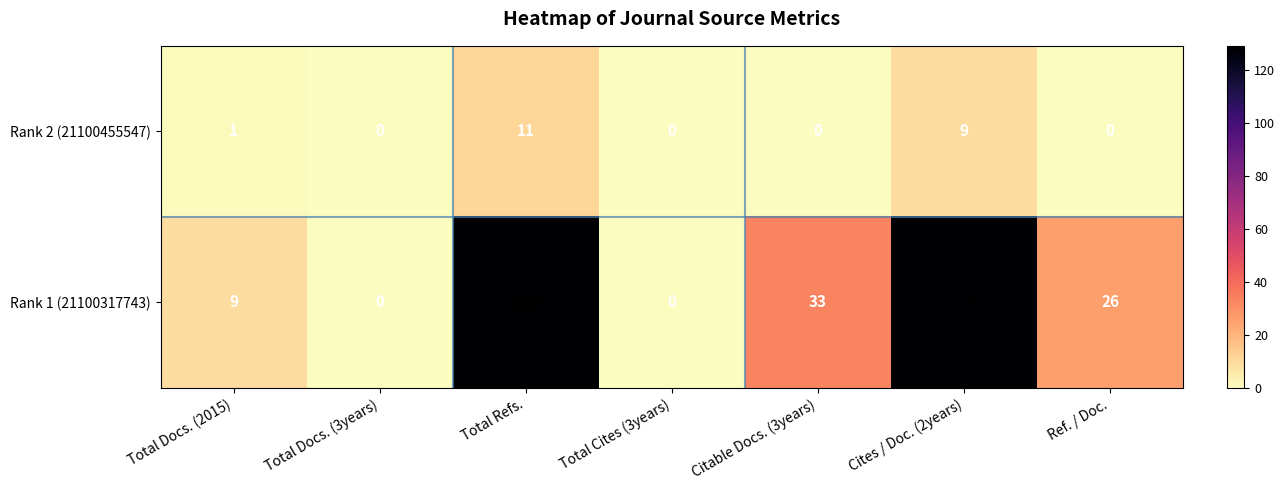

Which series has the widest spread of values?

Rank 1 (21100317743)